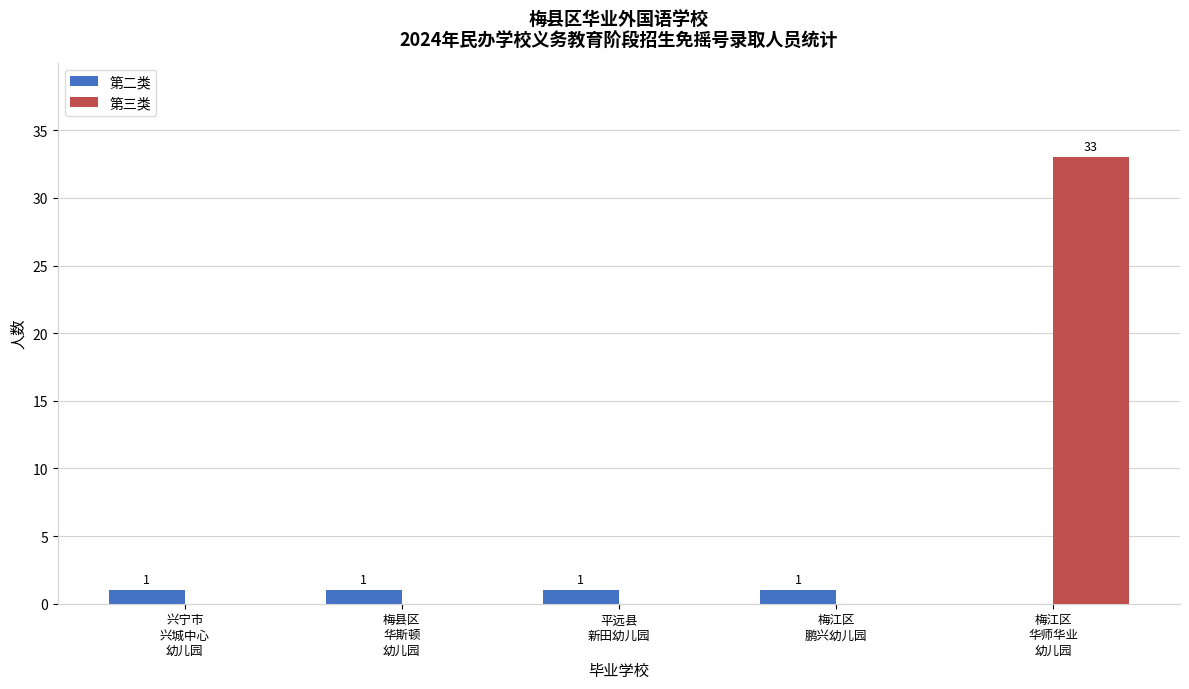

Does the chart contain stacked bars?

No